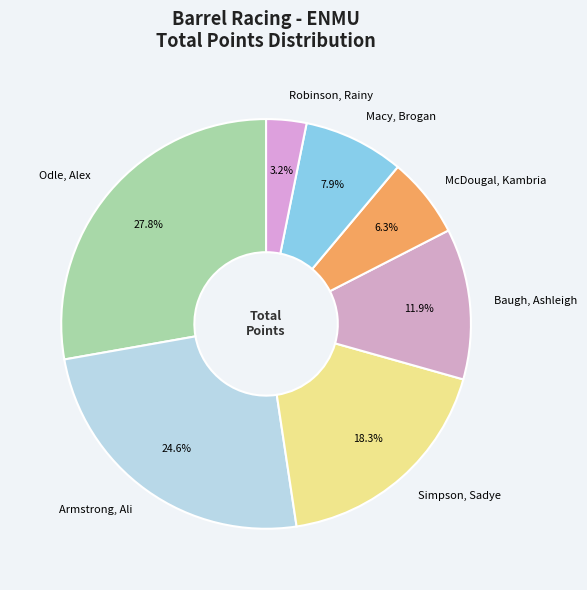

Which slice is the largest?

Odle, Alex